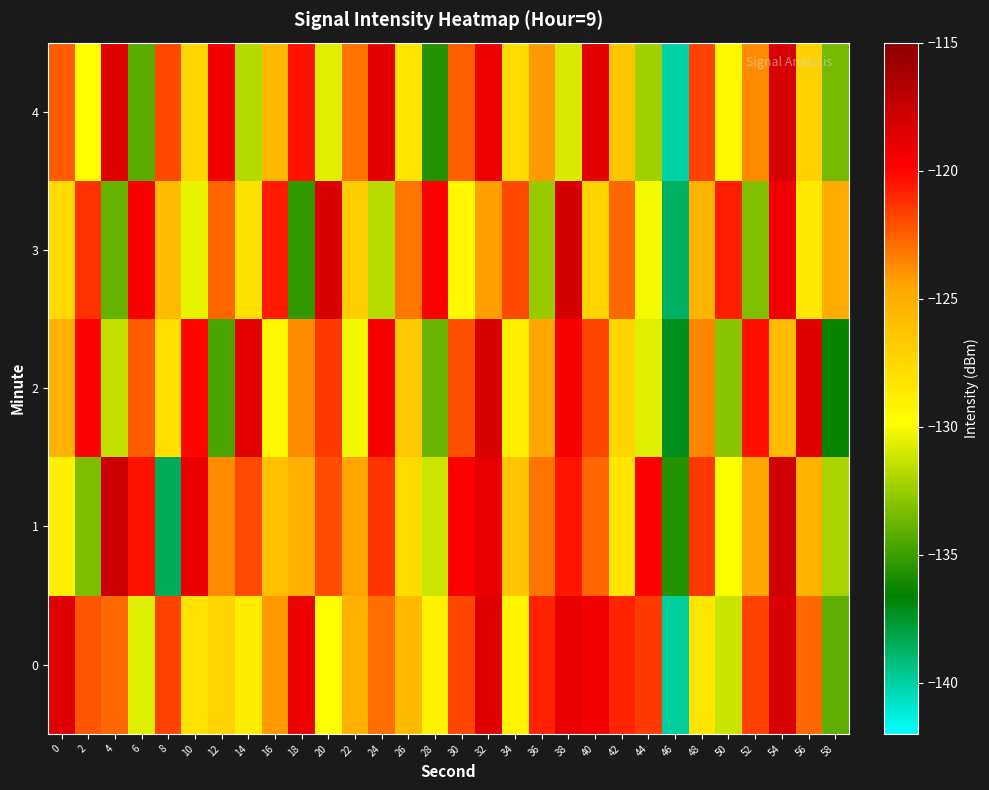

Rank the series at 16 from lowest to highest value.

2, 1, 4, 0, 3